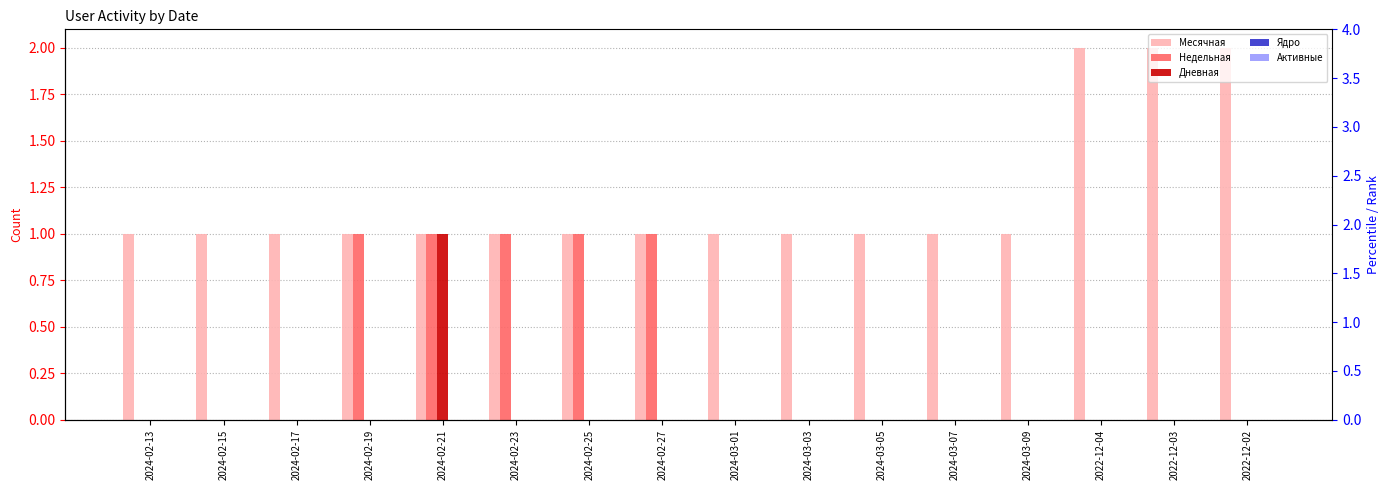

Reading right to left, list all the values displayed in this chart.

Месячная: 2022-12-02=2	2022-12-03=2	2022-12-04=2	2024-03-09=1	2024-03-07=1	2024-03-05=1	2024-03-03=1	2024-03-01=1	2024-02-27=1	2024-02-25=1	2024-02-23=1	2024-02-21=1	2024-02-19=1	2024-02-17=1	2024-02-15=1	2024-02-13=1
Недельная: 2022-12-02=0	2022-12-03=0	2022-12-04=0	2024-03-09=0	2024-03-07=0	2024-03-05=0	2024-03-03=0	2024-03-01=0	2024-02-27=1	2024-02-25=1	2024-02-23=1	2024-02-21=1	2024-02-19=1	2024-02-17=0	2024-02-15=0	2024-02-13=0
Дневная: 2022-12-02=0	2022-12-03=0	2022-12-04=0	2024-03-09=0	2024-03-07=0	2024-03-05=0	2024-03-03=0	2024-03-01=0	2024-02-27=0	2024-02-25=0	2024-02-23=0	2024-02-21=1	2024-02-19=0	2024-02-17=0	2024-02-15=0	2024-02-13=0
Ядро: 2022-12-02=0	2022-12-03=0	2022-12-04=0	2024-03-09=0	2024-03-07=0	2024-03-05=0	2024-03-03=0	2024-03-01=0	2024-02-27=0	2024-02-25=0	2024-02-23=0	2024-02-21=0	2024-02-19=0	2024-02-17=0	2024-02-15=0	2024-02-13=0
Активные: 2022-12-02=0	2022-12-03=0	2022-12-04=0	2024-03-09=0	2024-03-07=0	2024-03-05=0	2024-03-03=0	2024-03-01=0	2024-02-27=0	2024-02-25=0	2024-02-23=0	2024-02-21=0	2024-02-19=0	2024-02-17=0	2024-02-15=0	2024-02-13=0